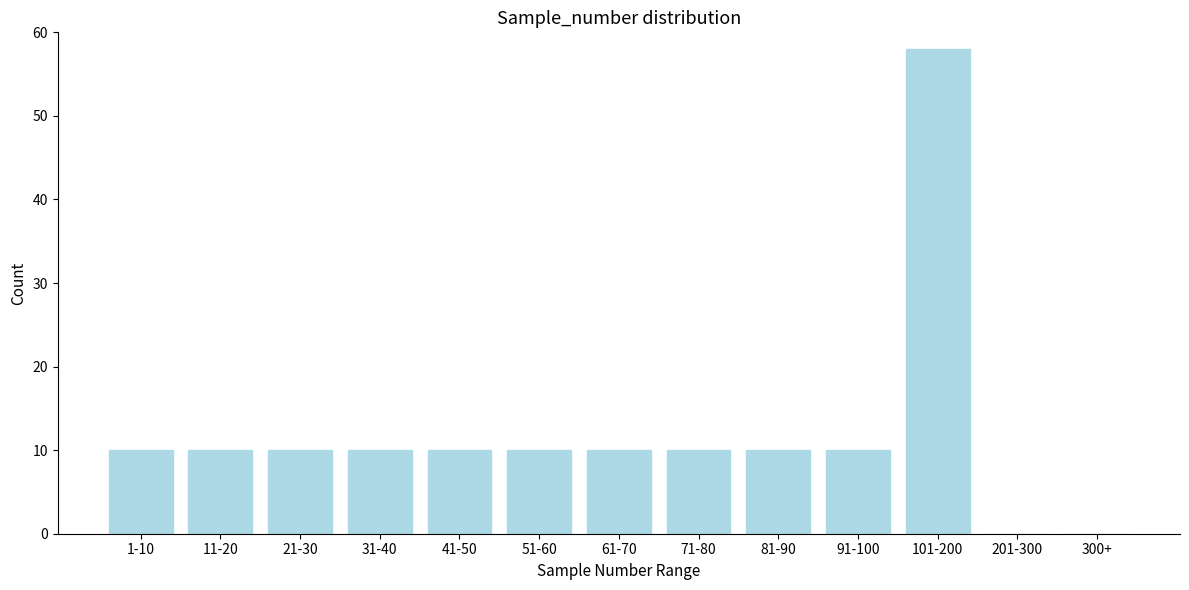

Reading left to right, transcribe all the data shown in this chart.

1-10=10	11-20=10	21-30=10	31-40=10	41-50=10	51-60=10	61-70=10	71-80=10	81-90=10	91-100=10	101-200=58	201-300=0	300+=0